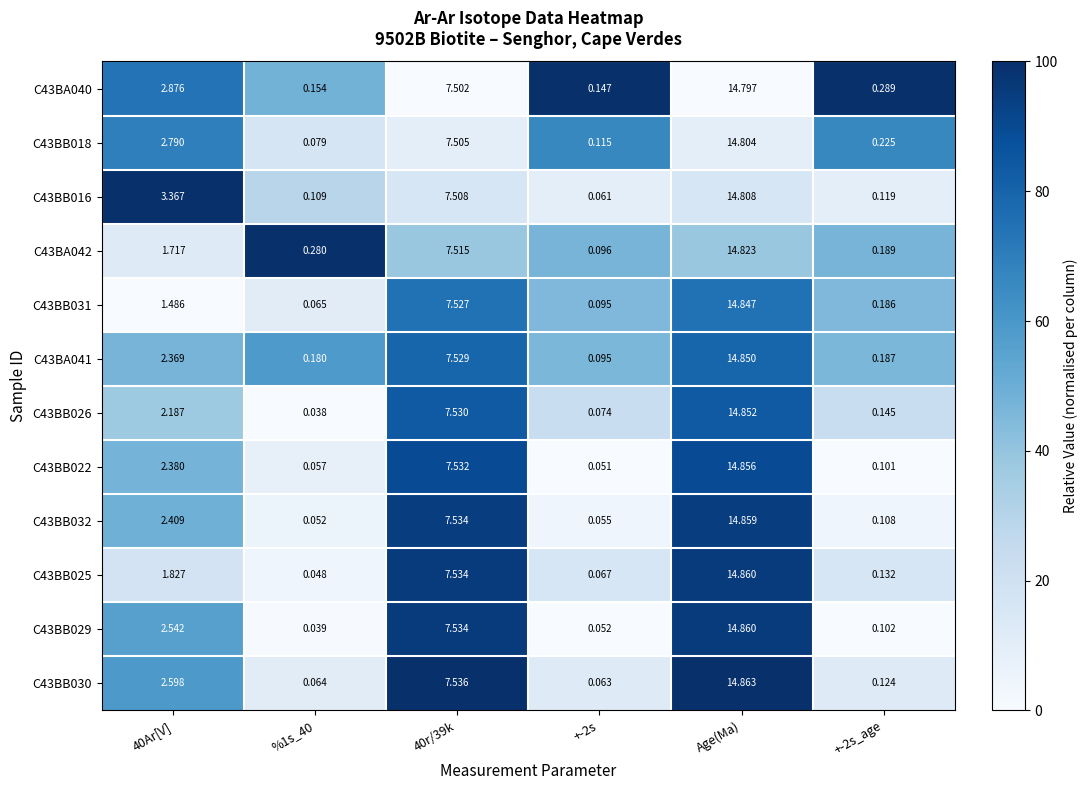

At which category is the sum across all series the highest?

Age(Ma)